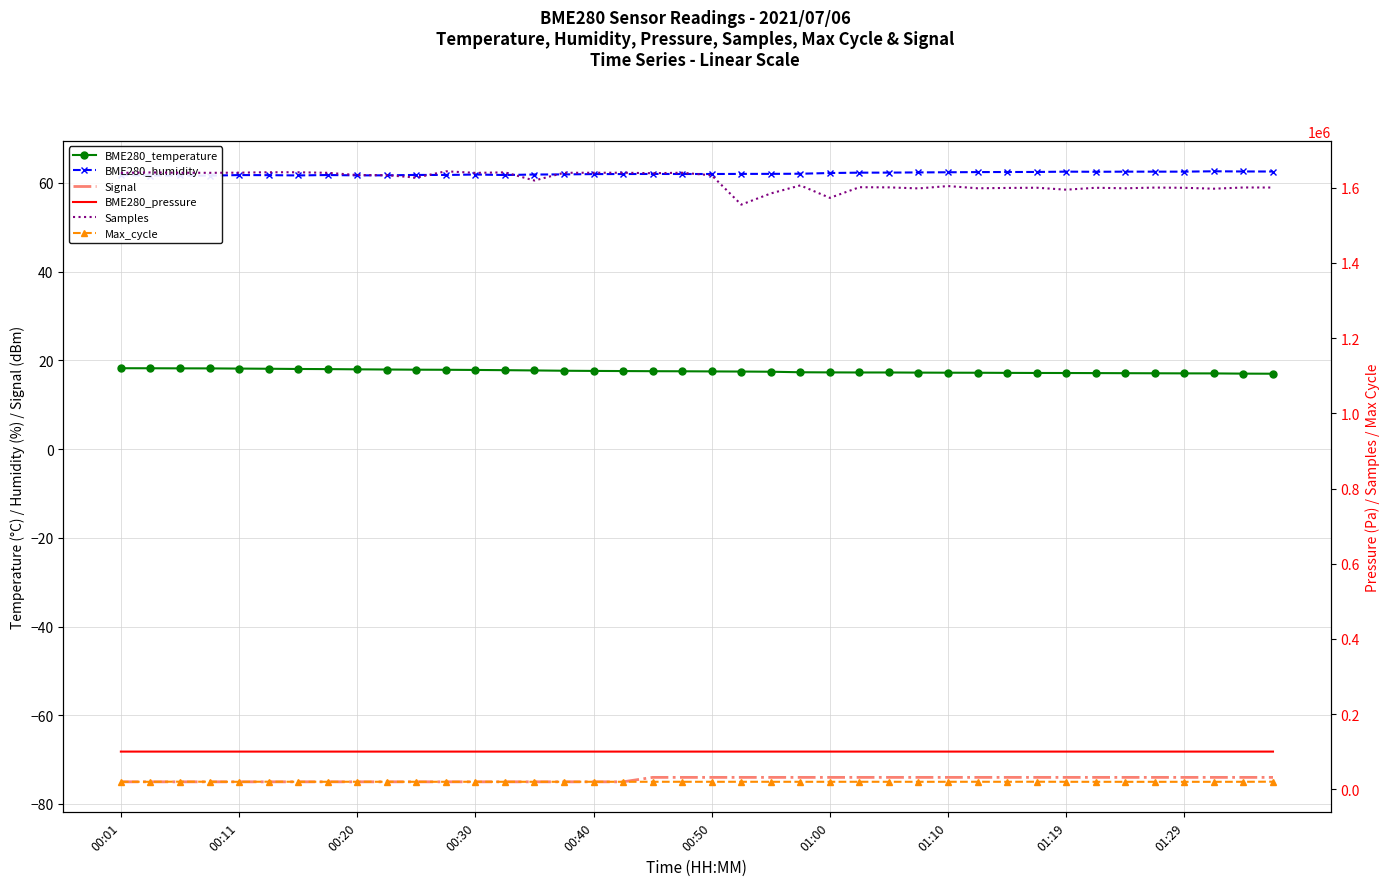

What position from the left is 26?

27